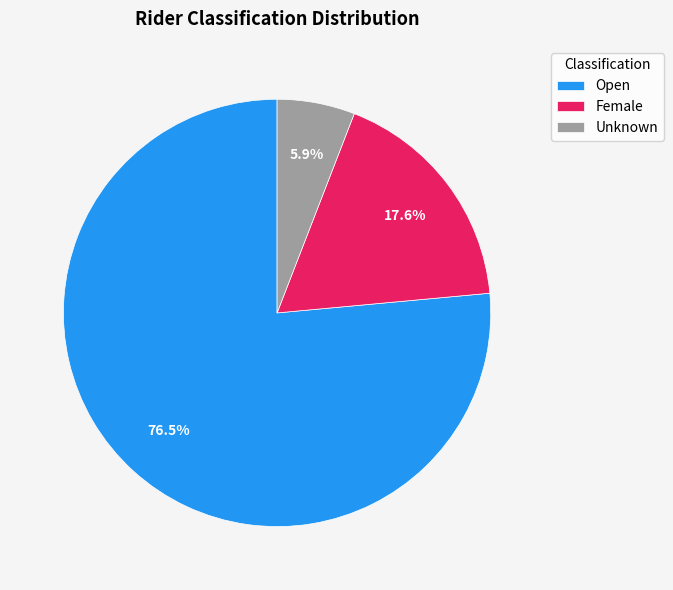

Does Open account for over 50% of the chart?

Yes